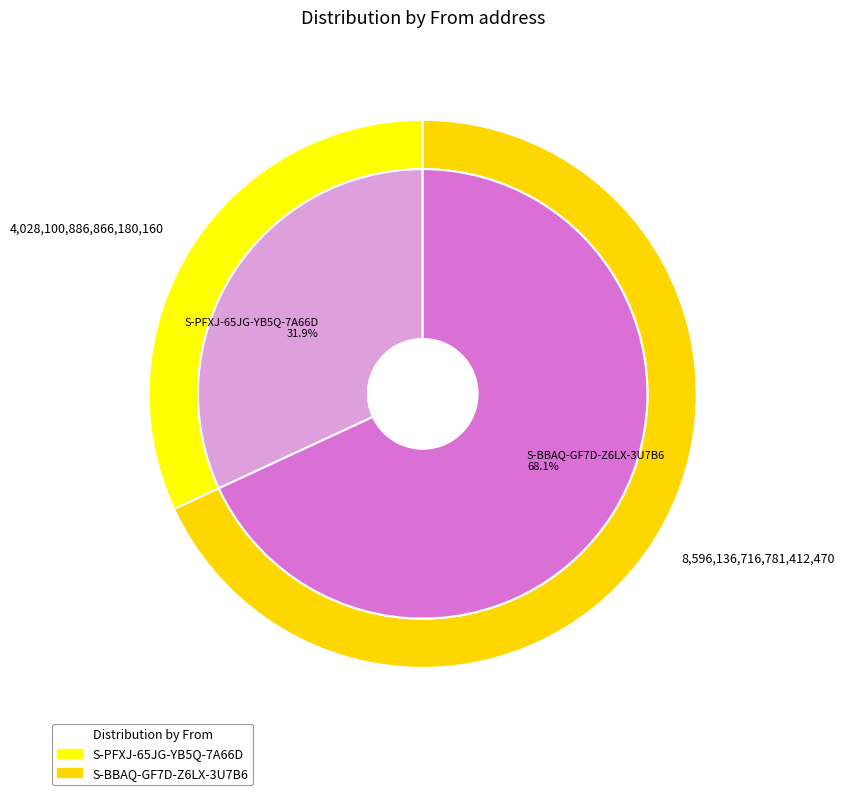

How many segments does this pie chart have?

2